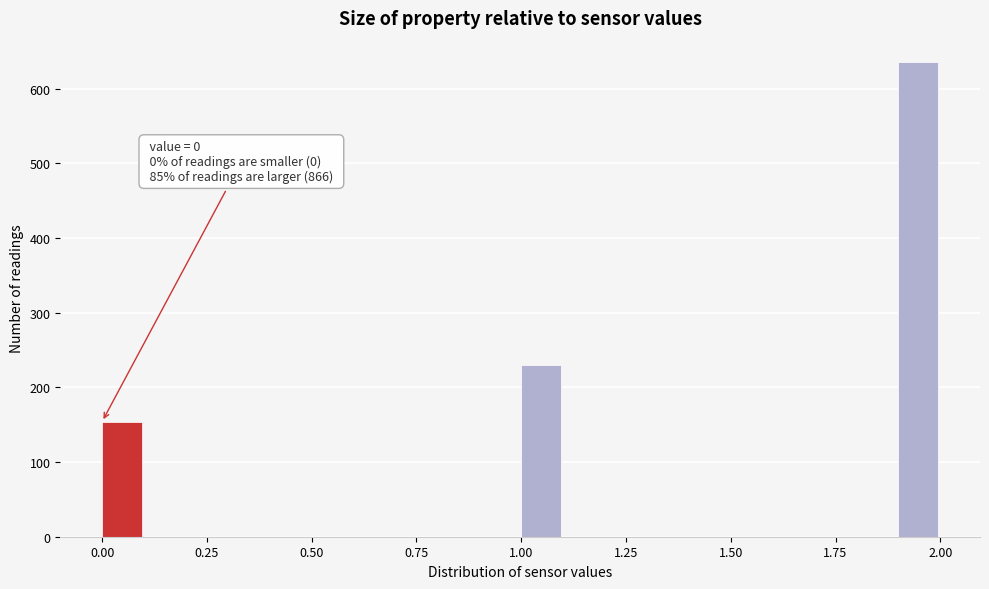

Around what value on the x-axis is the tallest bar? Give the approximate position of its centre, as read against the axis.

1.95